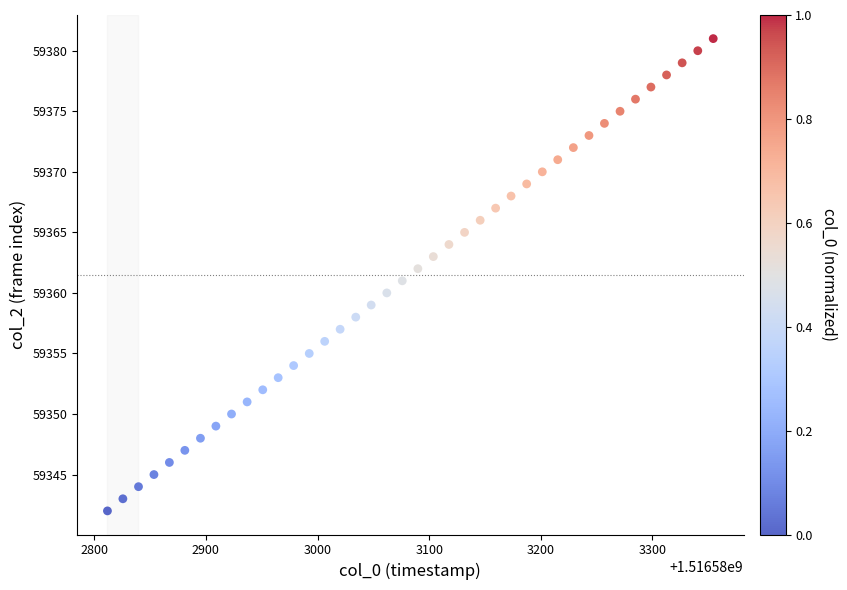

What is the range of Y values (max minus min)?

39